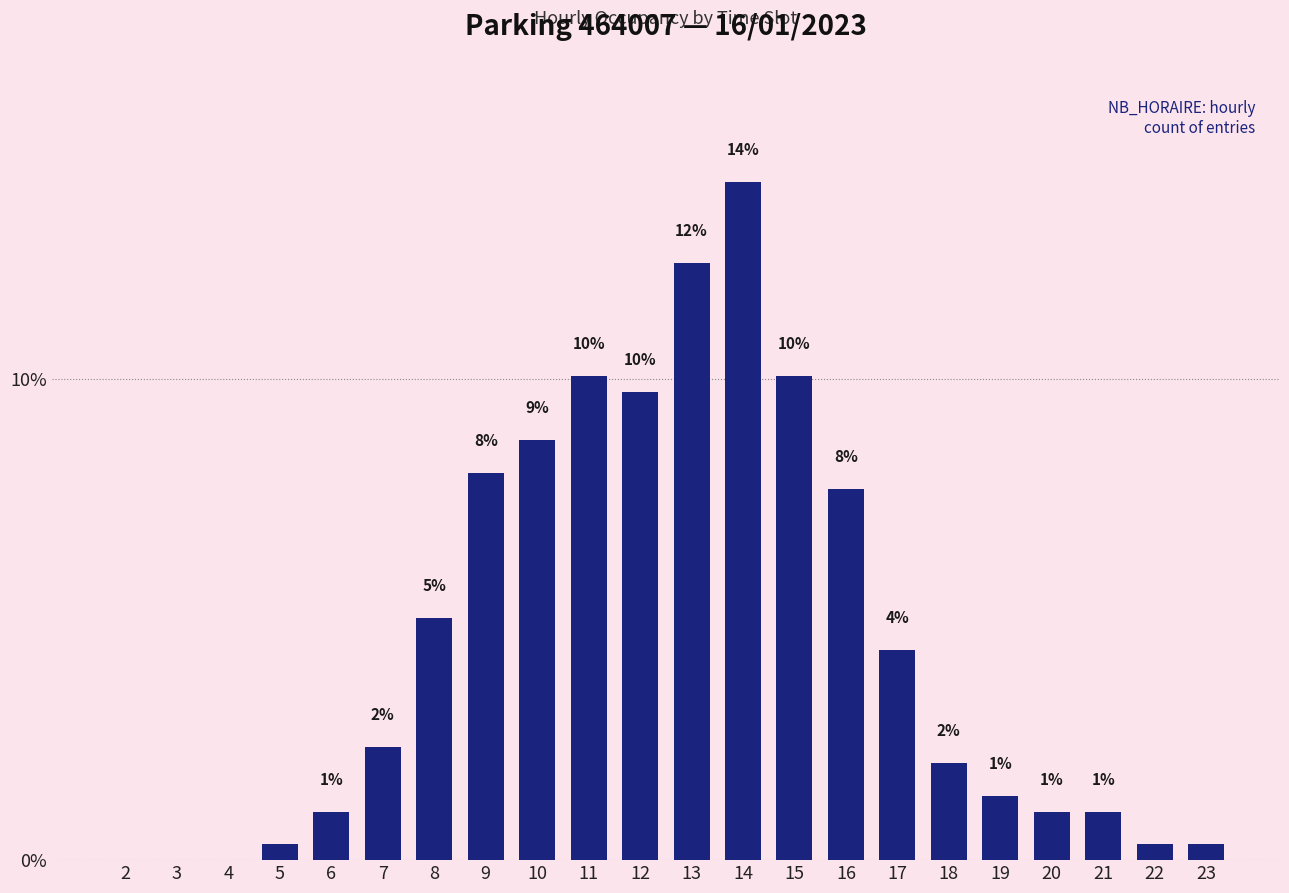

What is the sum of the values at 4 and 5?

0.3